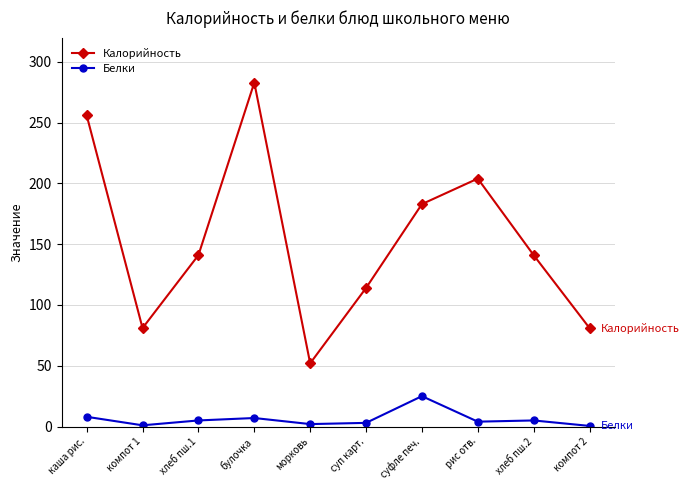

Rank the series by their maximum value, from highest to lowest.

Калорийность, Белки